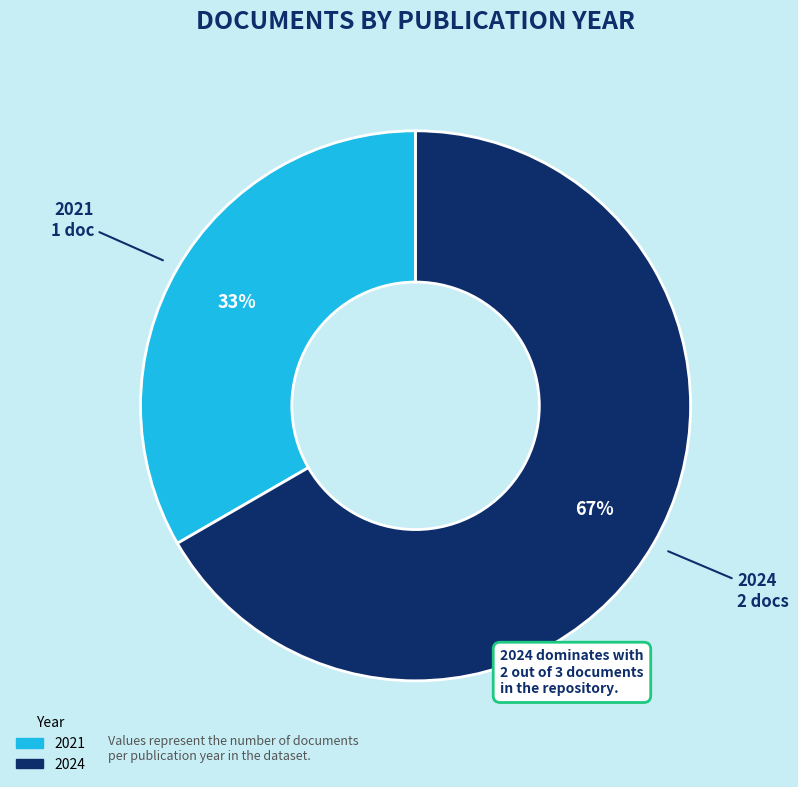

Is there any slice that represents more than half of the pie?

Yes